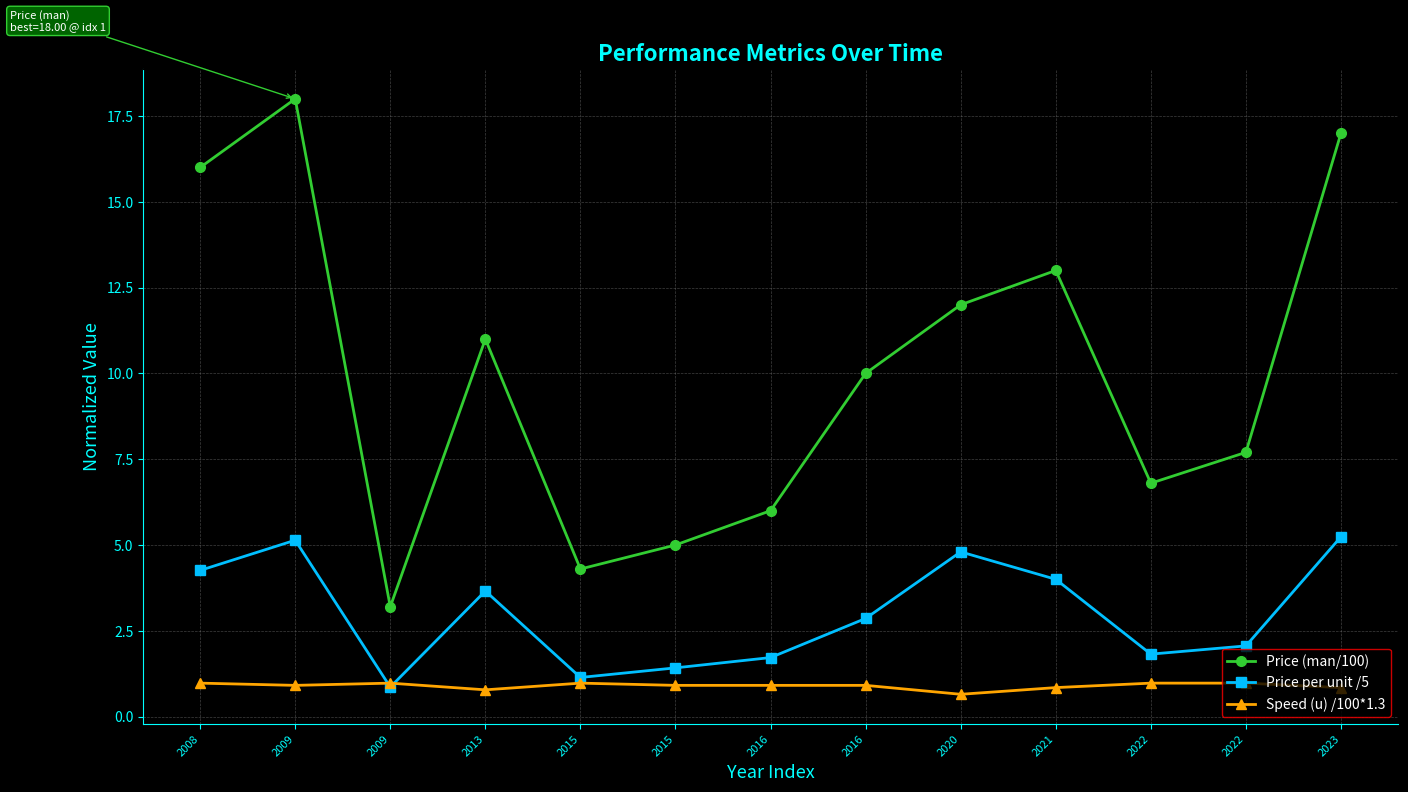

Count the number of data series in this chart.

3